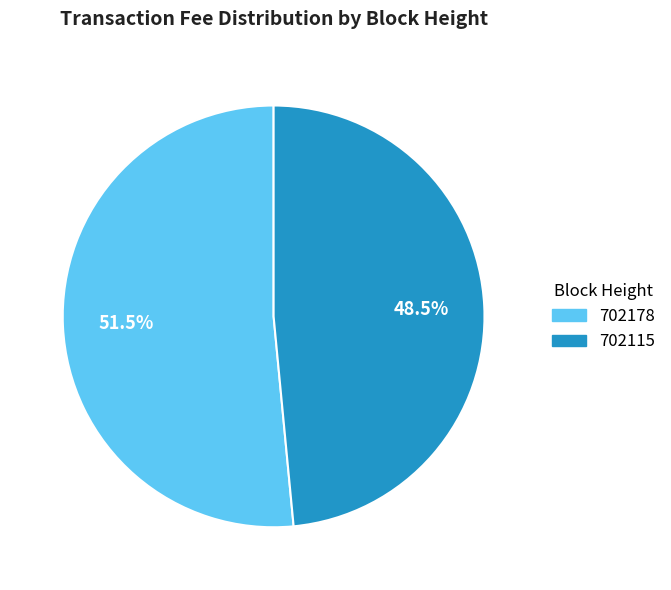

What is the largest slice in the pie chart?

702178